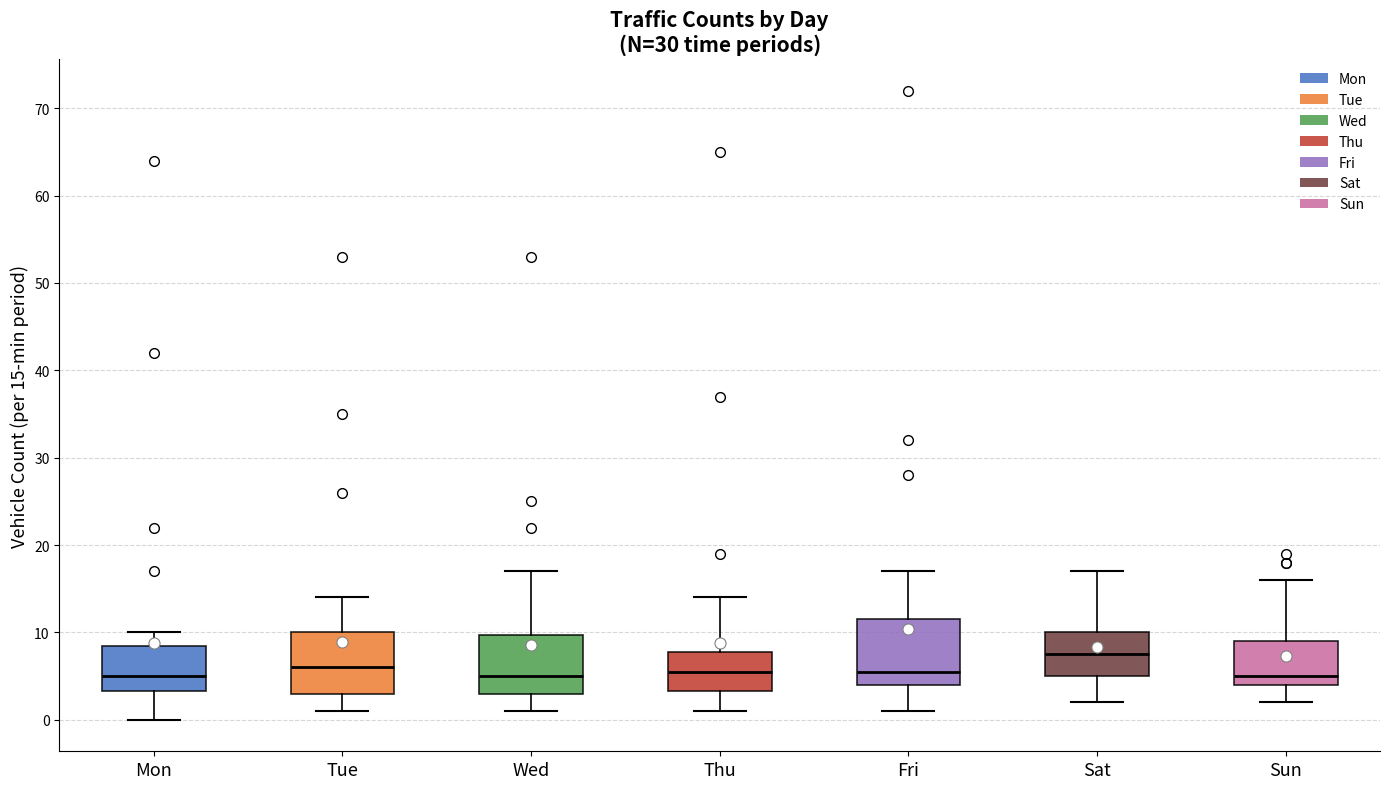

Where is the lower edge of the box for Fri on the y-axis? The values are not printed on the chart, so give them approximately, as read against the axis.

4